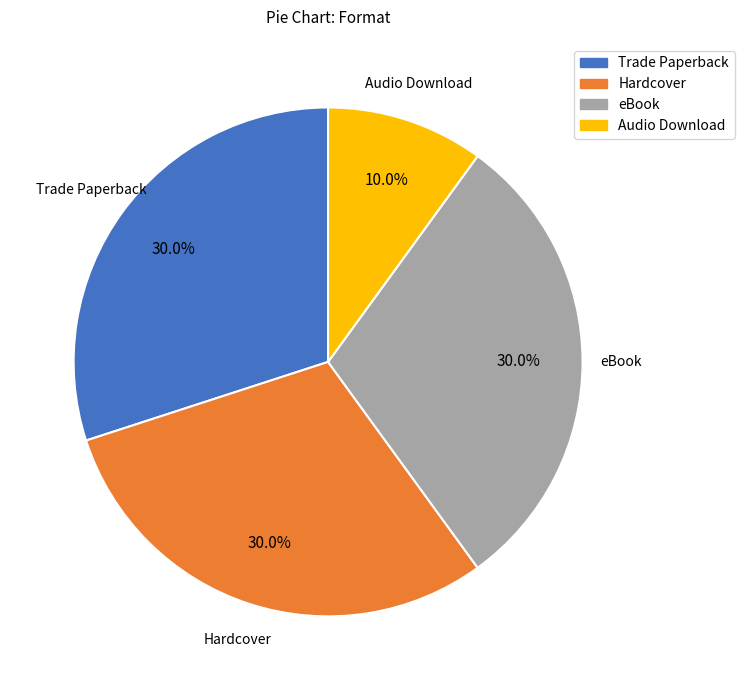

Which slice is the smallest?

Audio Download